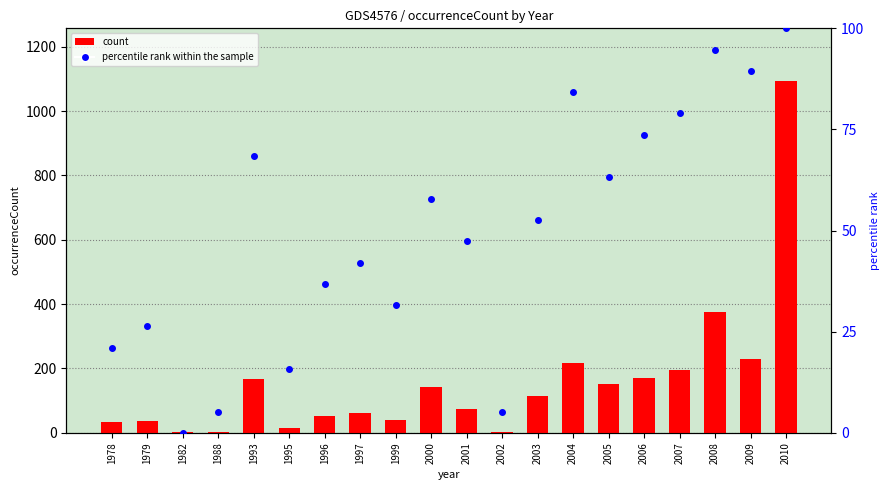

What is the difference between the second highest and second lowest values in the percentile rank within the sample series?

89.5